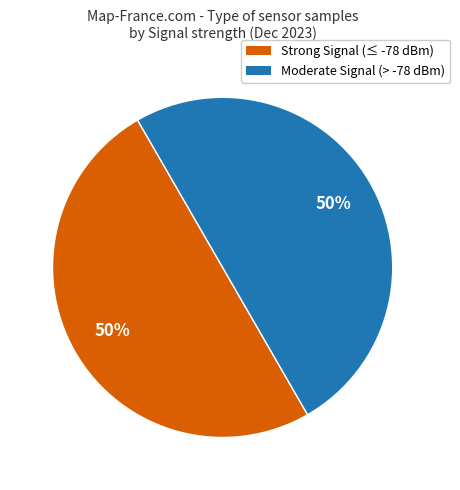

How many slices are in this pie chart?

2